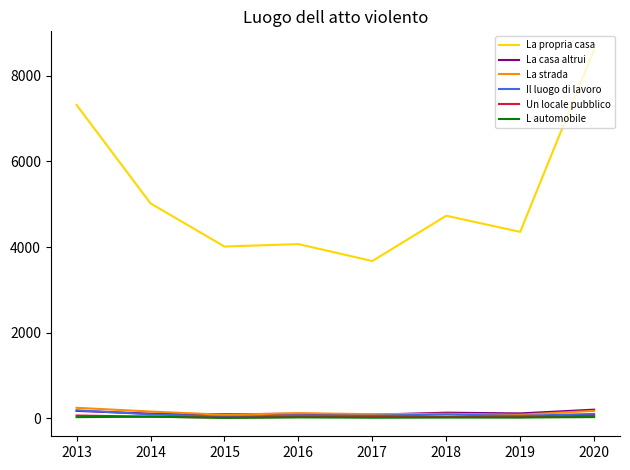

Does the chart have visible grid lines?

No